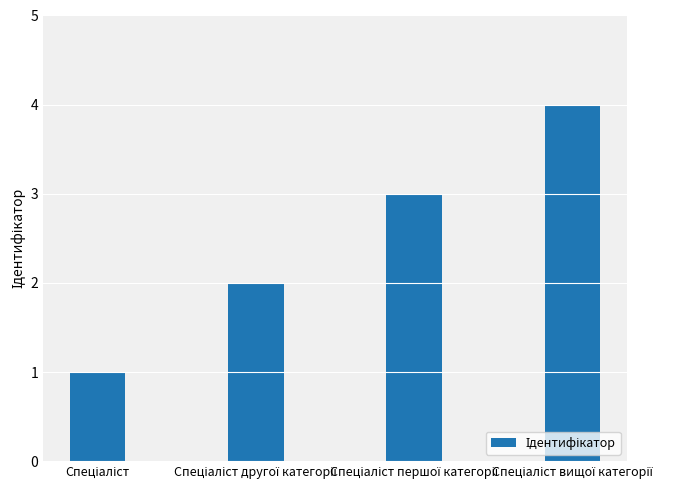

What is the greatest value displayed?

4